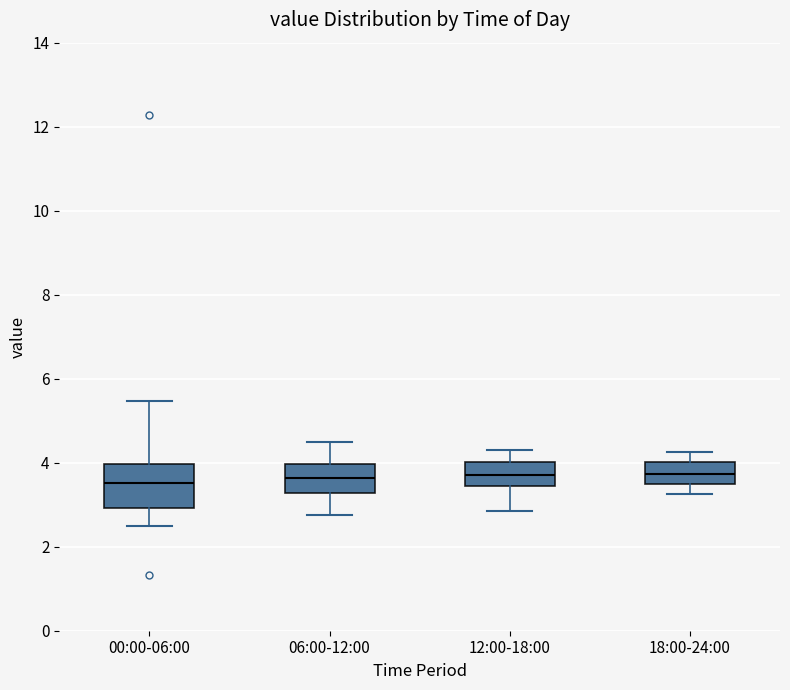

Reading left to right, read every box against the y-axis: the position of its median line, the range the box covers, and the ends of its whiskers. The values are not printed on the chart, so give them approximately, as read against the axis.

00:00-06:00: median 3.6, box 3.0 to 4.0, whiskers 2.6 to 5.4
06:00-12:00: median 3.6, box 3.2 to 4.0, whiskers 2.8 to 4.6
12:00-18:00: median 3.8, box 3.4 to 4.0, whiskers 2.8 to 4.4
18:00-24:00: median 3.8, box 3.4 to 4.0, whiskers 3.2 to 4.2